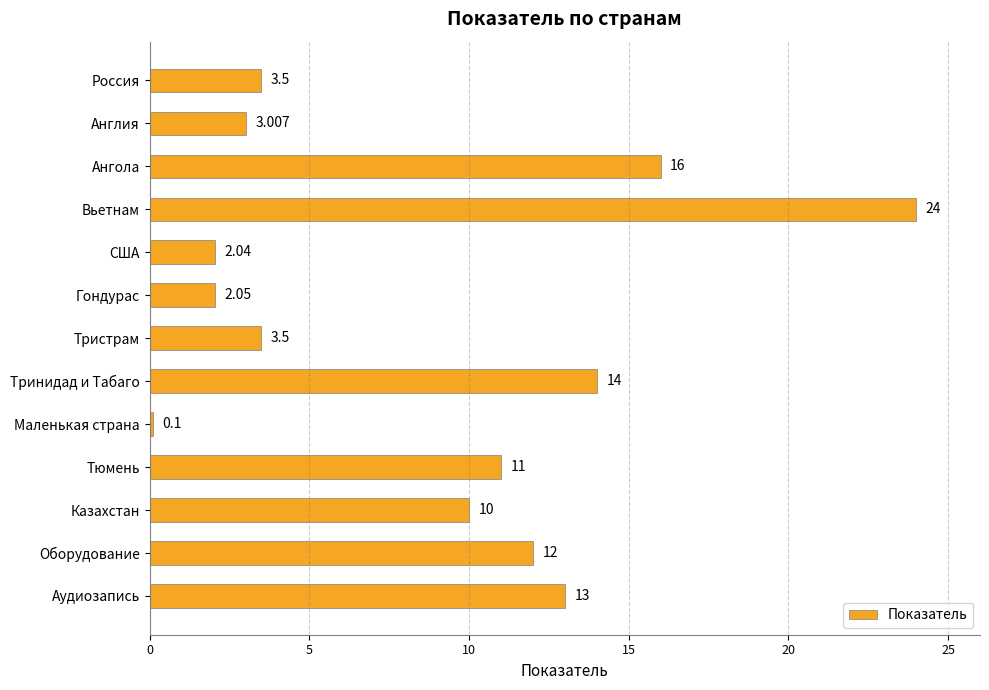

Which category has the lowest value across all series?

Маленькая страна